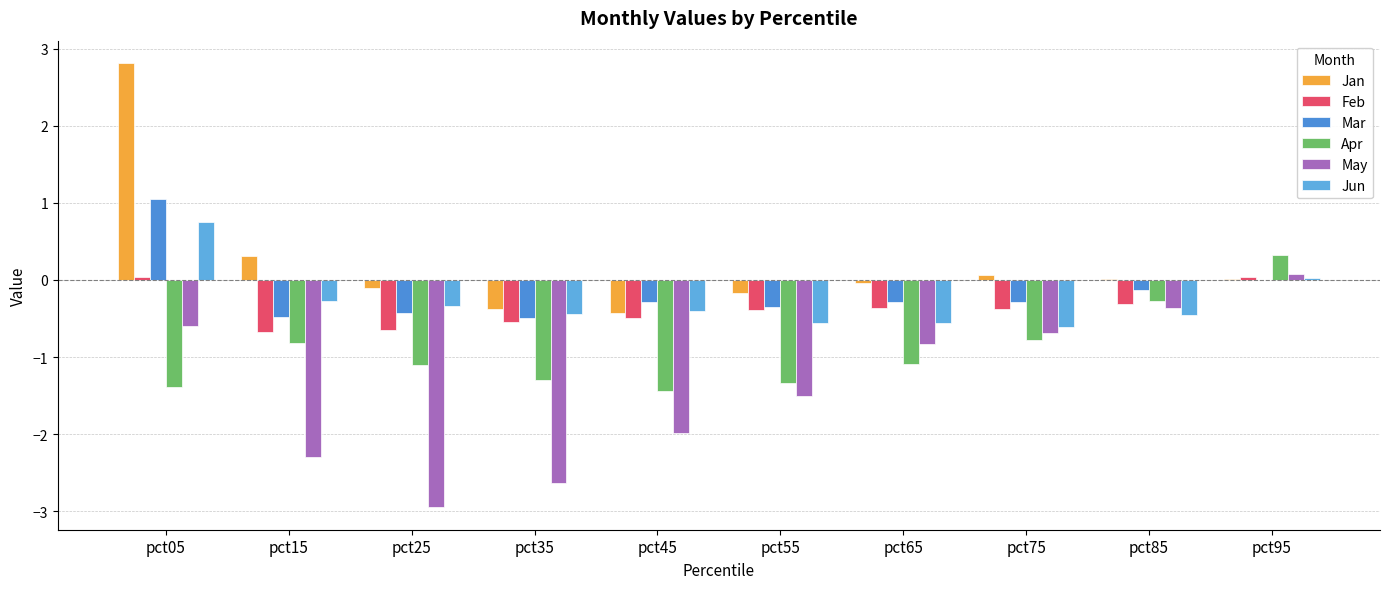

Is the value of Mar at pct25 greater than the value of Feb at pct45?

Yes